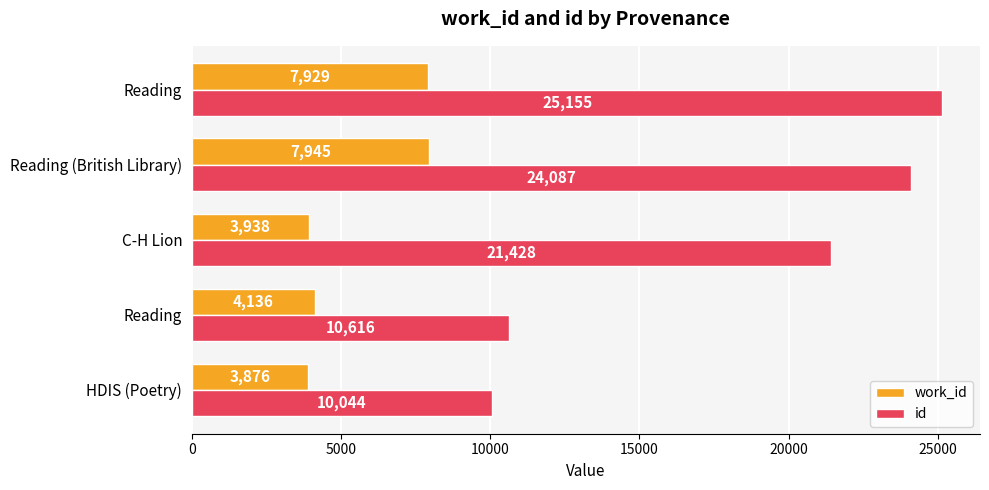

What are all the series names shown in the legend?

work_id, id